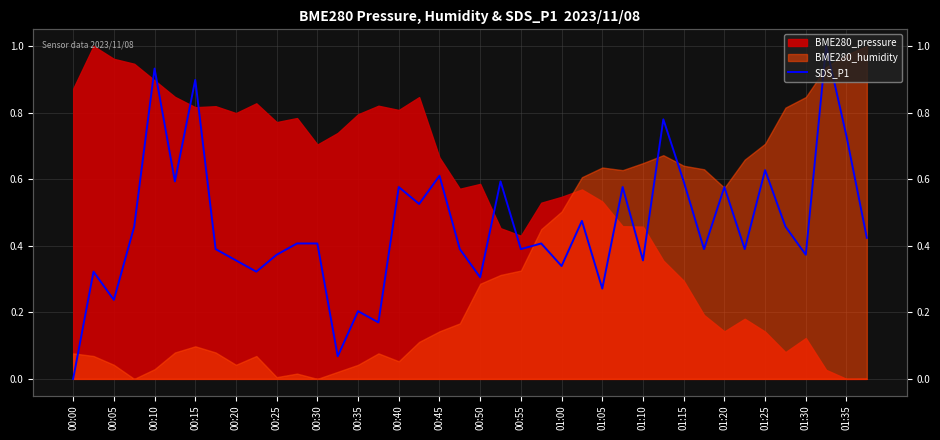

What is the greatest value displayed?

1.0